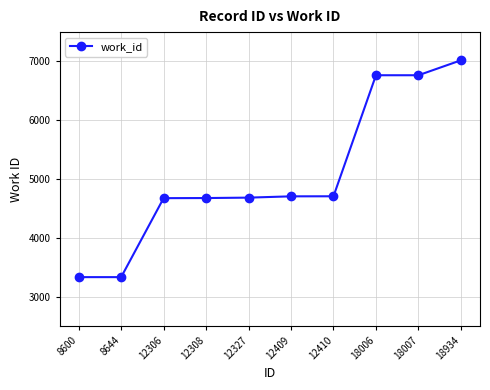

How many data points are less than 4705?

5